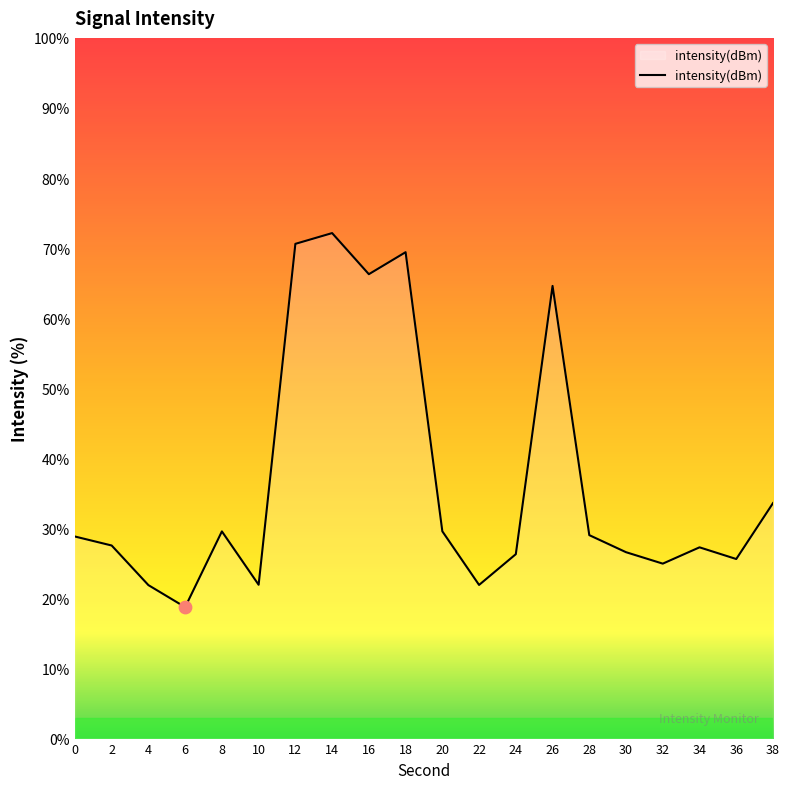

Approximately how many times larger is the value at 22 compared to 6?

1.2